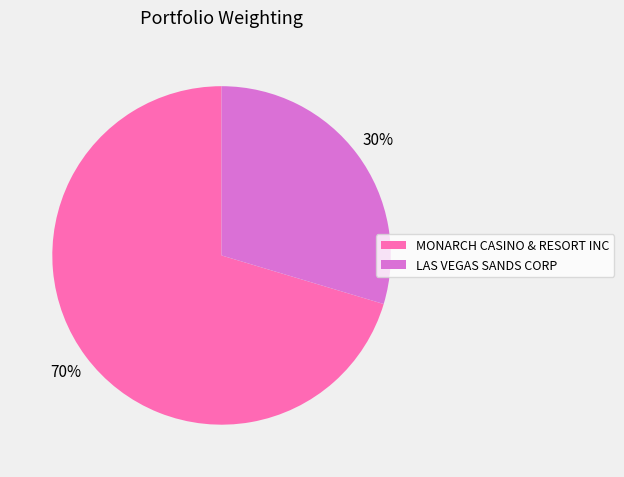

How many segments does this pie chart have?

2